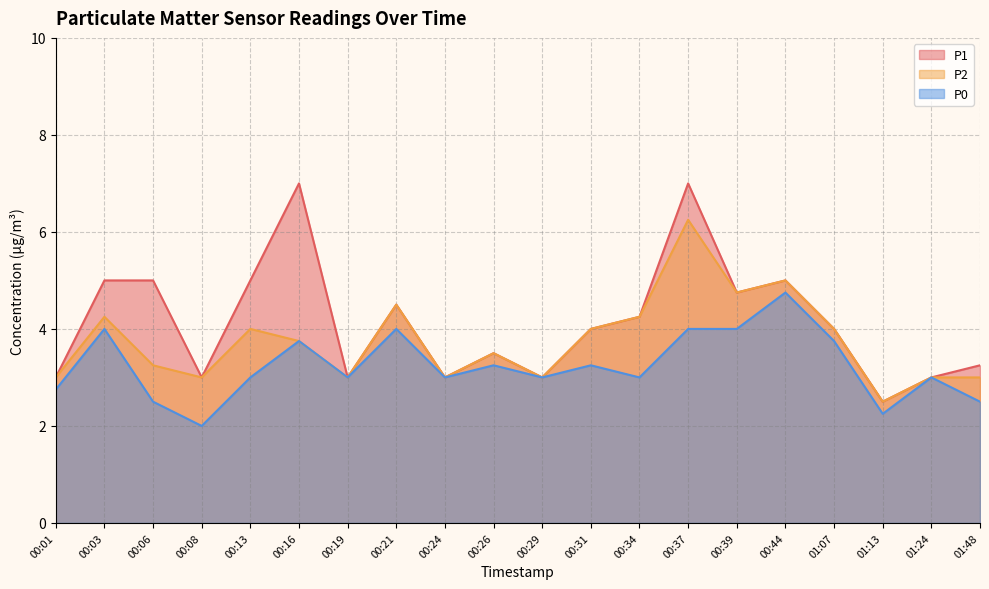

Which category has the highest value in the P0 series?

00:44